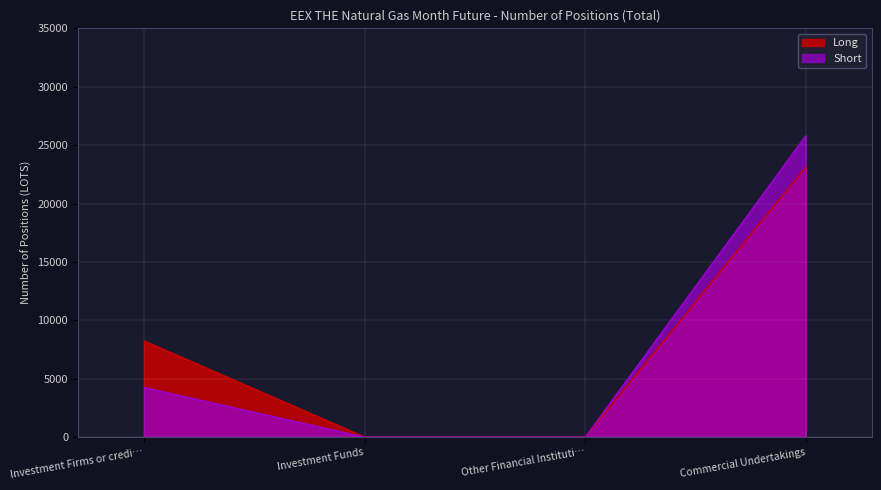

How many lines are shown in the chart?

2